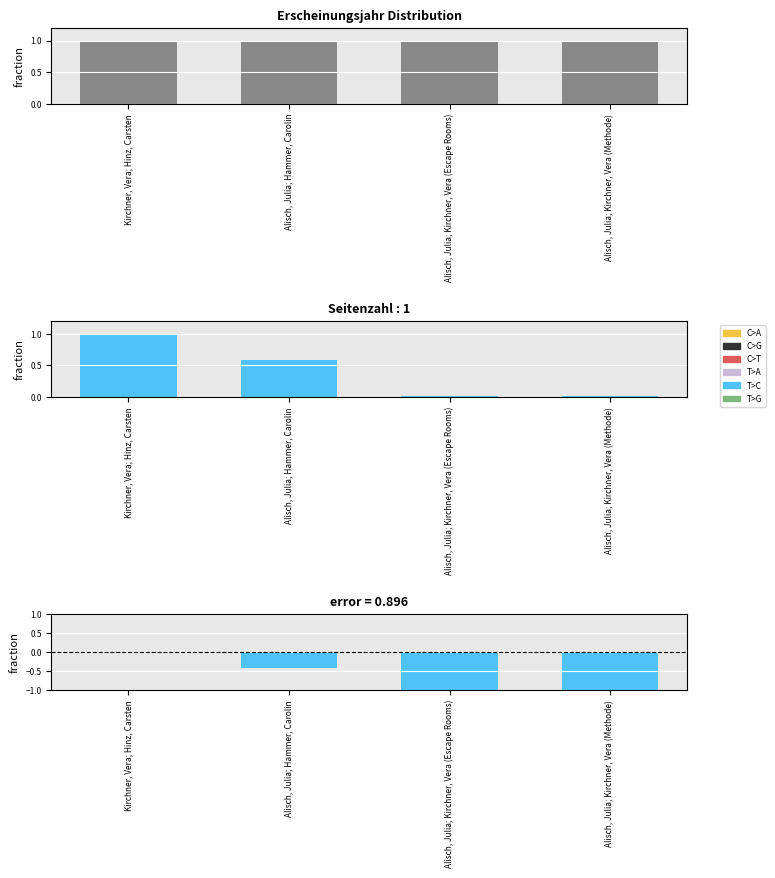

List the series in order of their overall mean, highest first.

Erscheinungsjahr, Seitenzahl, error